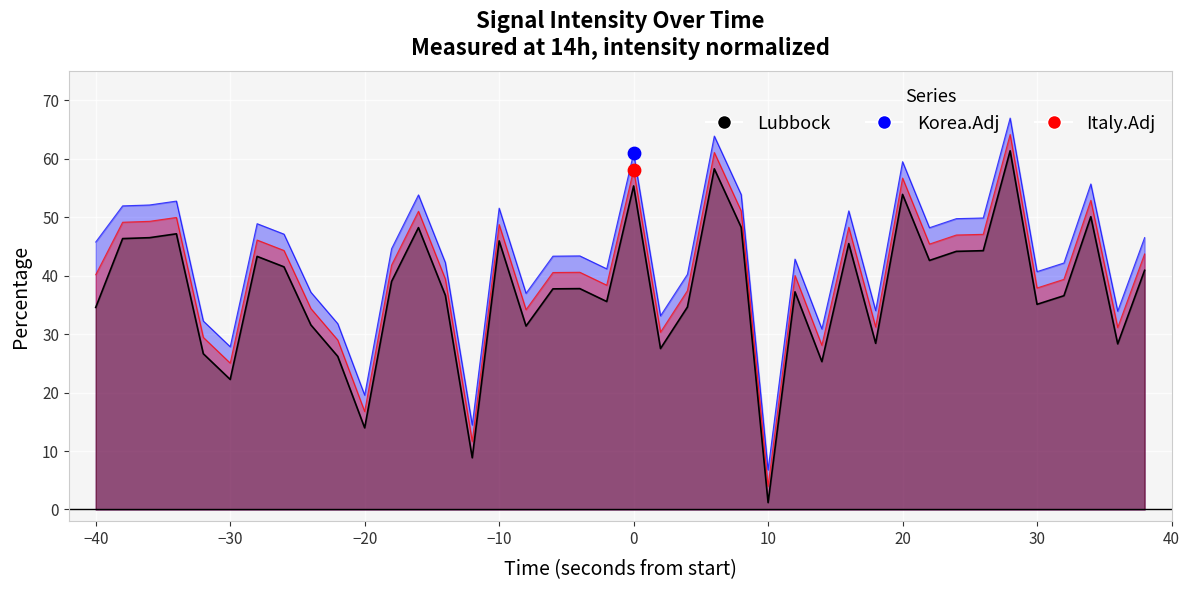

At how many categories does at least one series exceed 20?

37